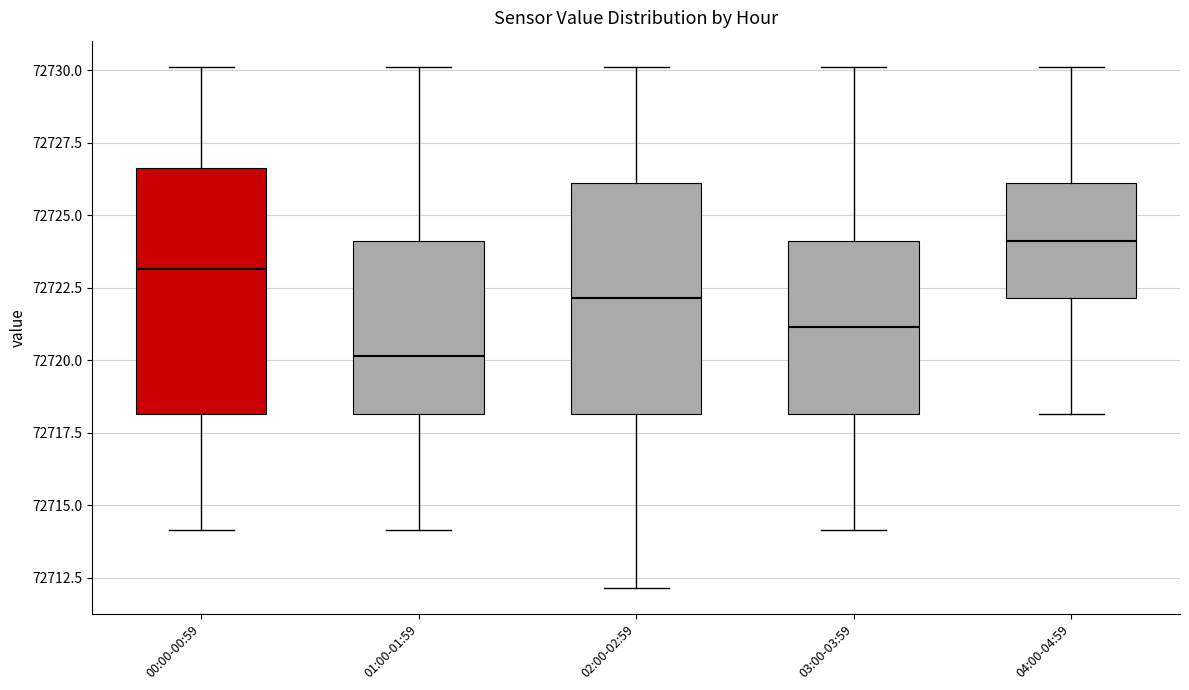

Where is the lower edge of the box for 02:00-02:59 on the y-axis? The values are not printed on the chart, so give them approximately, as read against the axis.

72718.0